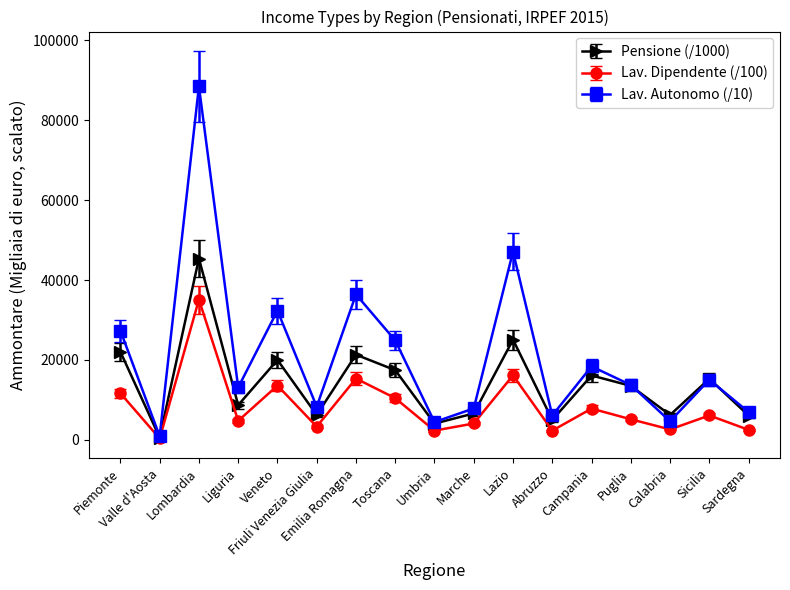

Rank the series at Lazio from highest to lowest value.

Lav. Autonomo (/10), Pensione (/1000), Lav. Dipendente (/100)